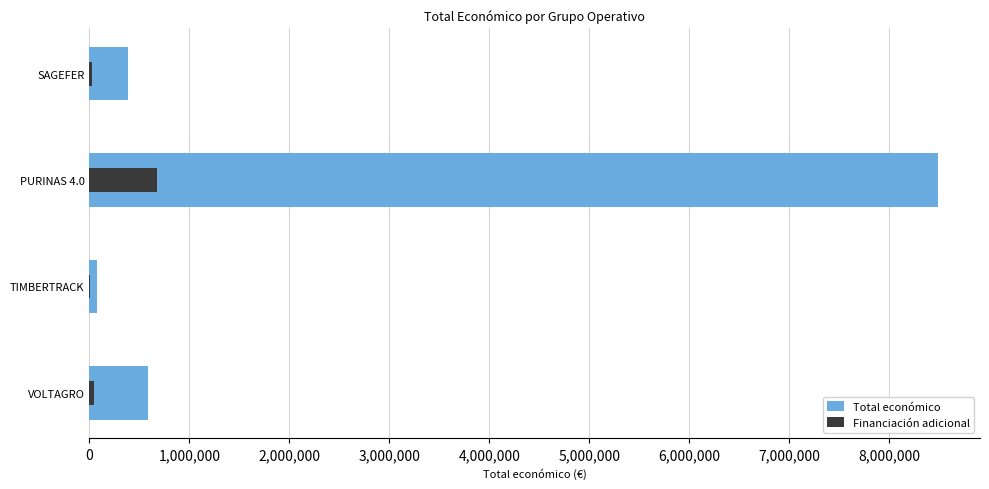

Reading left to right, extract all data points from this chart.

Total económico: 585460.0	75575.0	8484999.0	387426.0
Financiación adicional: 46836.8	6046.0	678799.9	30994.1